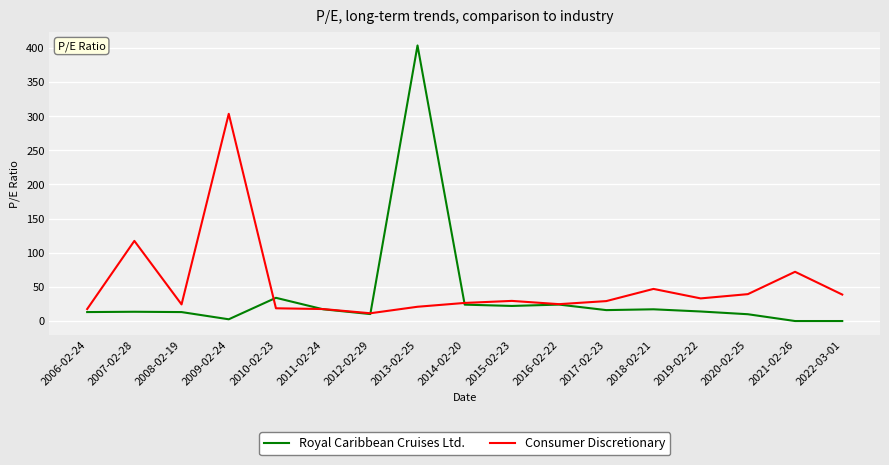

List the series in order of their peak value, highest first.

Royal Caribbean Cruises Ltd., Consumer Discretionary